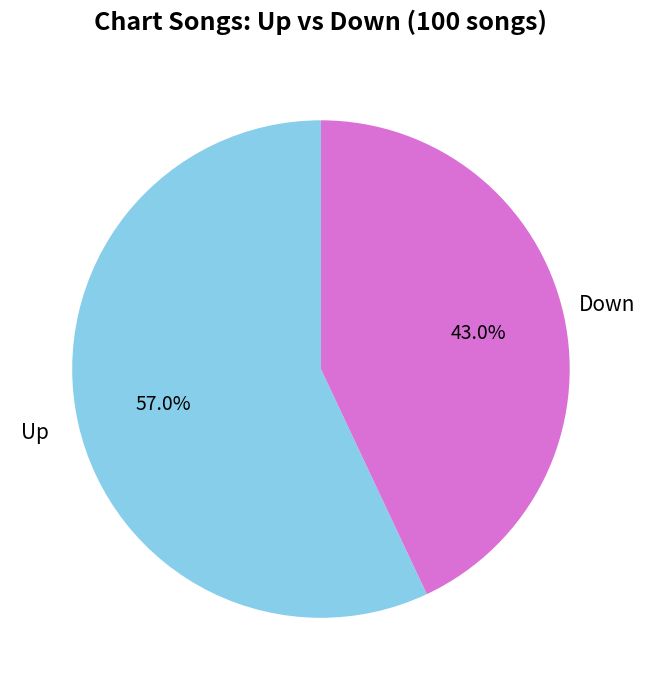

Does any single category account for the majority?

Yes